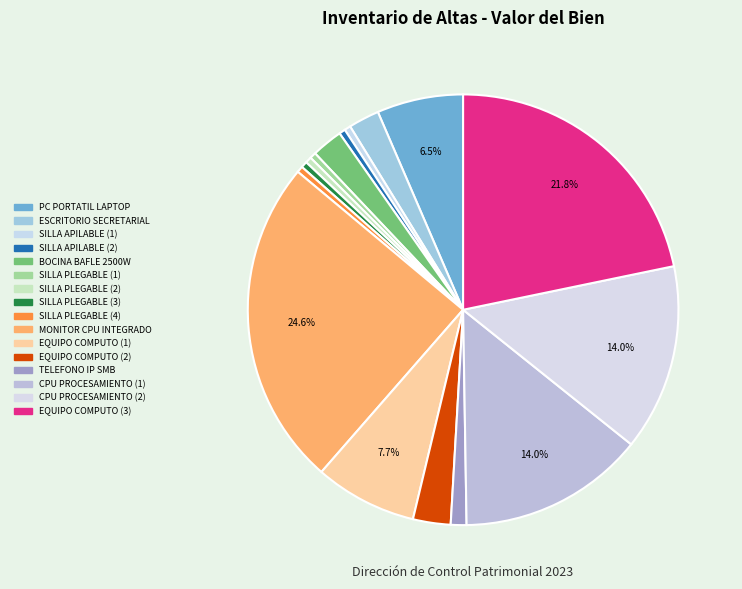

What portion of the pie excludes TELEFONO IP SMB?

98.8%